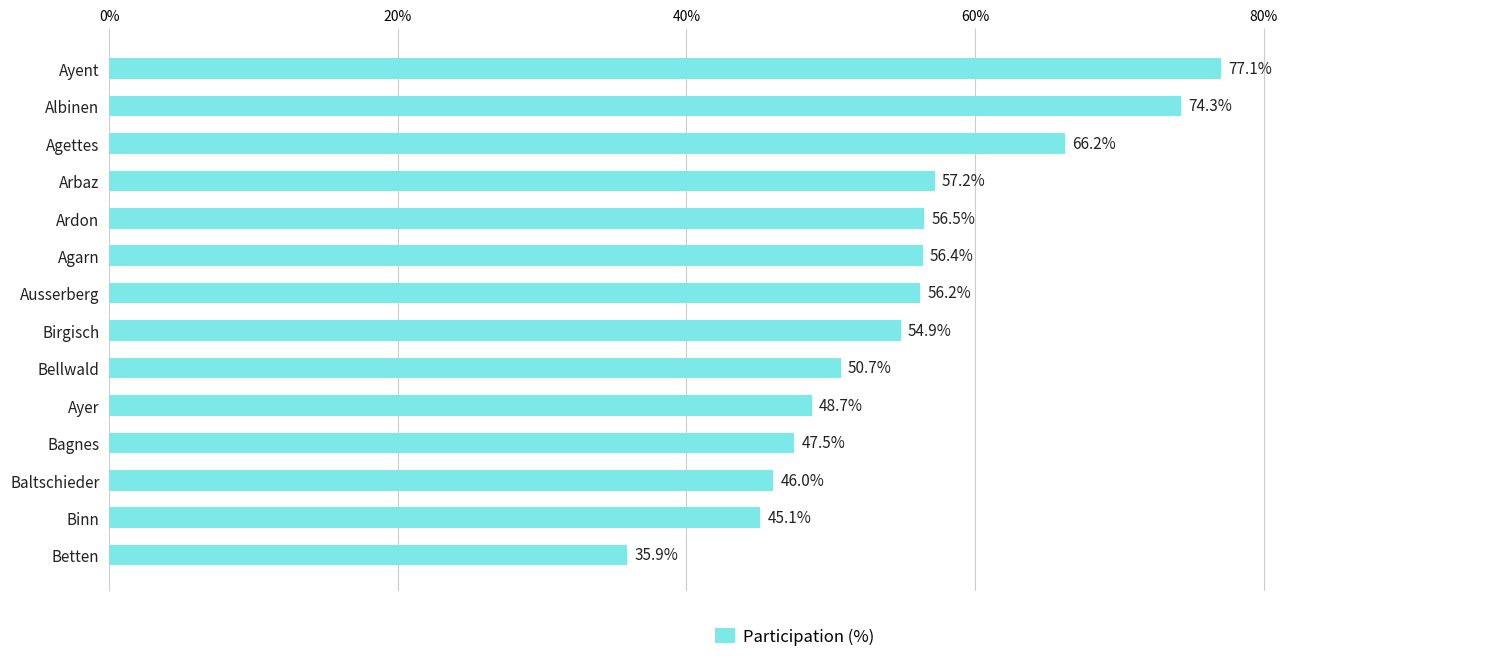

What is the change in value from Arbaz to Baltschieder?

-11.2